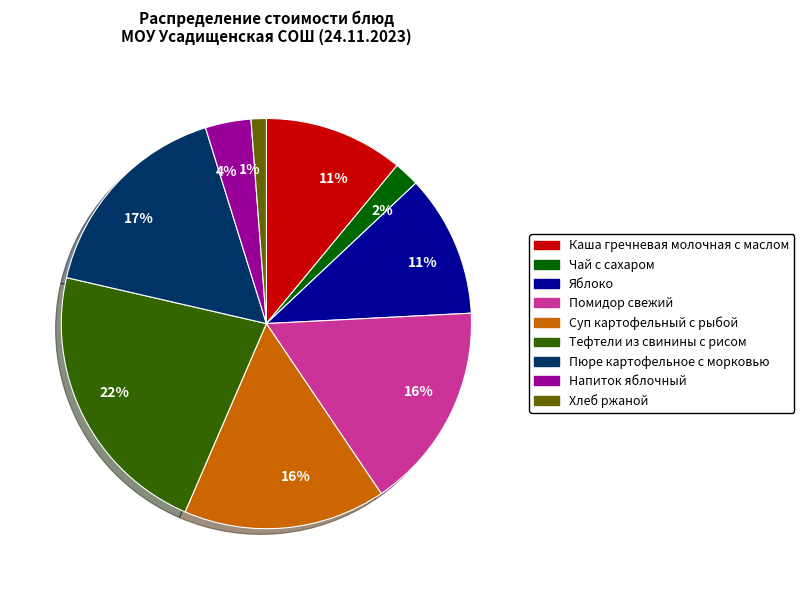

To the nearest percent, what is the difference between the largest and smallest slice percentages?

21%